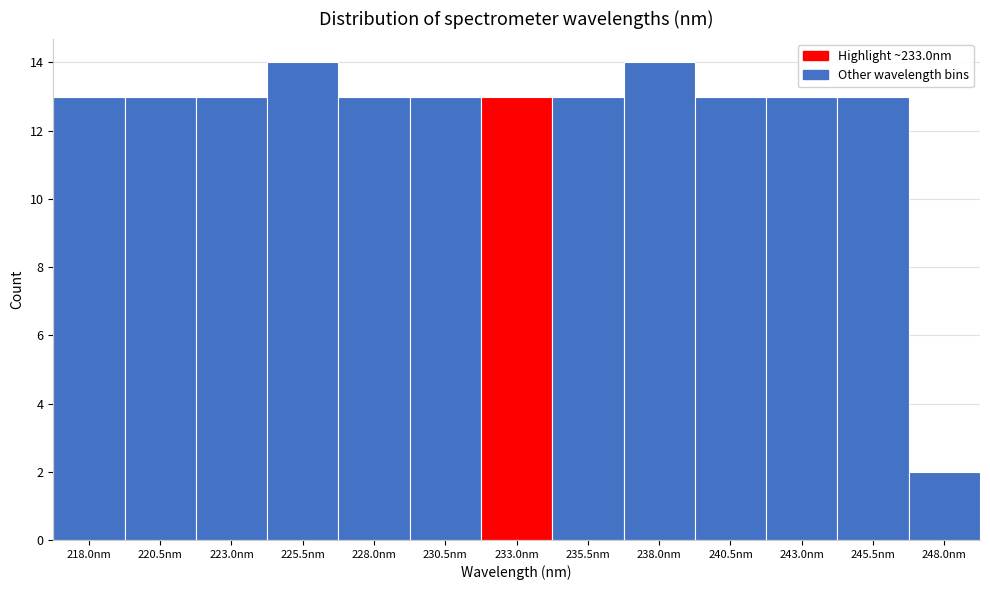

Reading left to right, list all the values displayed in this chart.

218.0nm=13	220.5nm=13	223.0nm=13	225.5nm=14	228.0nm=13	230.5nm=13	233.0nm=13	235.5nm=13	238.0nm=14	240.5nm=13	243.0nm=13	245.5nm=13	248.0nm=2